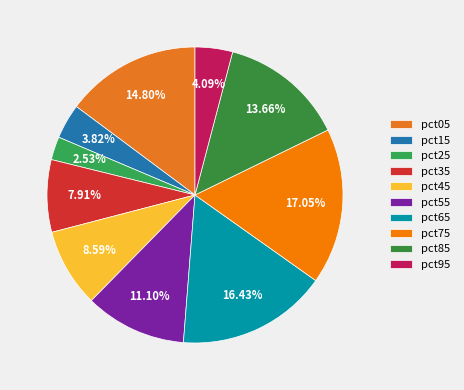

The pct65 slice represents 16% of the pie. True or false?

True